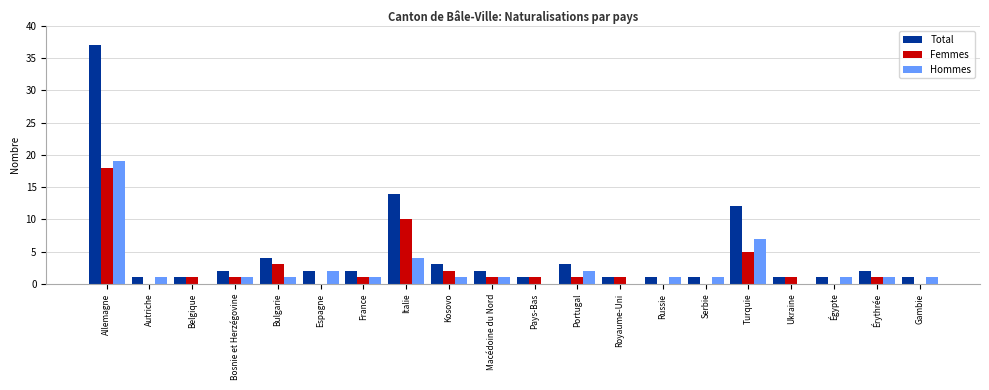

What is the highest value of the Total series?

37